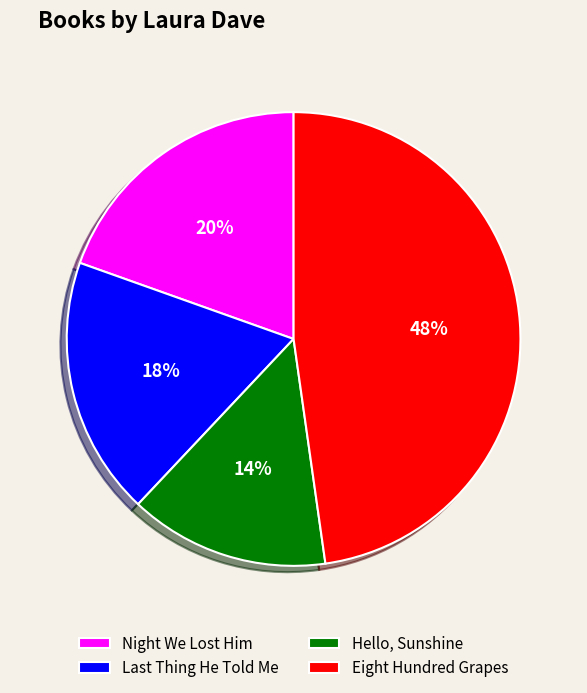

To the nearest percent, what is the average slice percentage?

25%